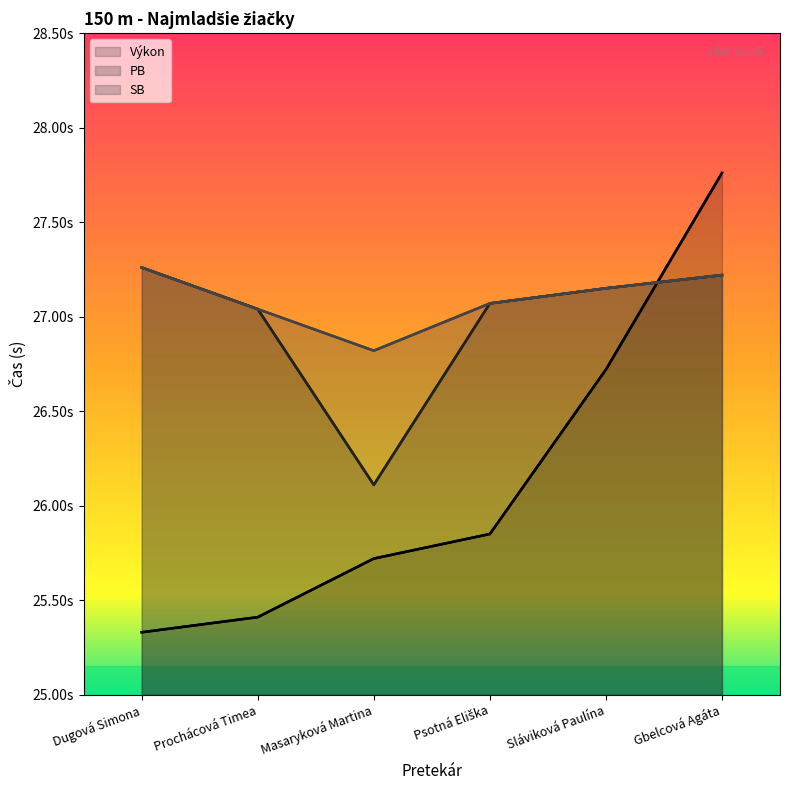

Reading left to right, what are all the values shown in this chart?

Výkon: Dugová Simona=25.3	Prochácová Timea=25.4	Masaryková Martina=25.7	Psotná Eliška=25.9	Sláviková Paulína=26.7	Gbelcová Agáta=27.8
PB: Dugová Simona=27.3	Prochácová Timea=27.0	Masaryková Martina=26.1	Psotná Eliška=27.1	Sláviková Paulína=27.1	Gbelcová Agáta=27.2
SB: Dugová Simona=27.3	Prochácová Timea=27.0	Masaryková Martina=26.8	Psotná Eliška=27.1	Sláviková Paulína=27.1	Gbelcová Agáta=27.2